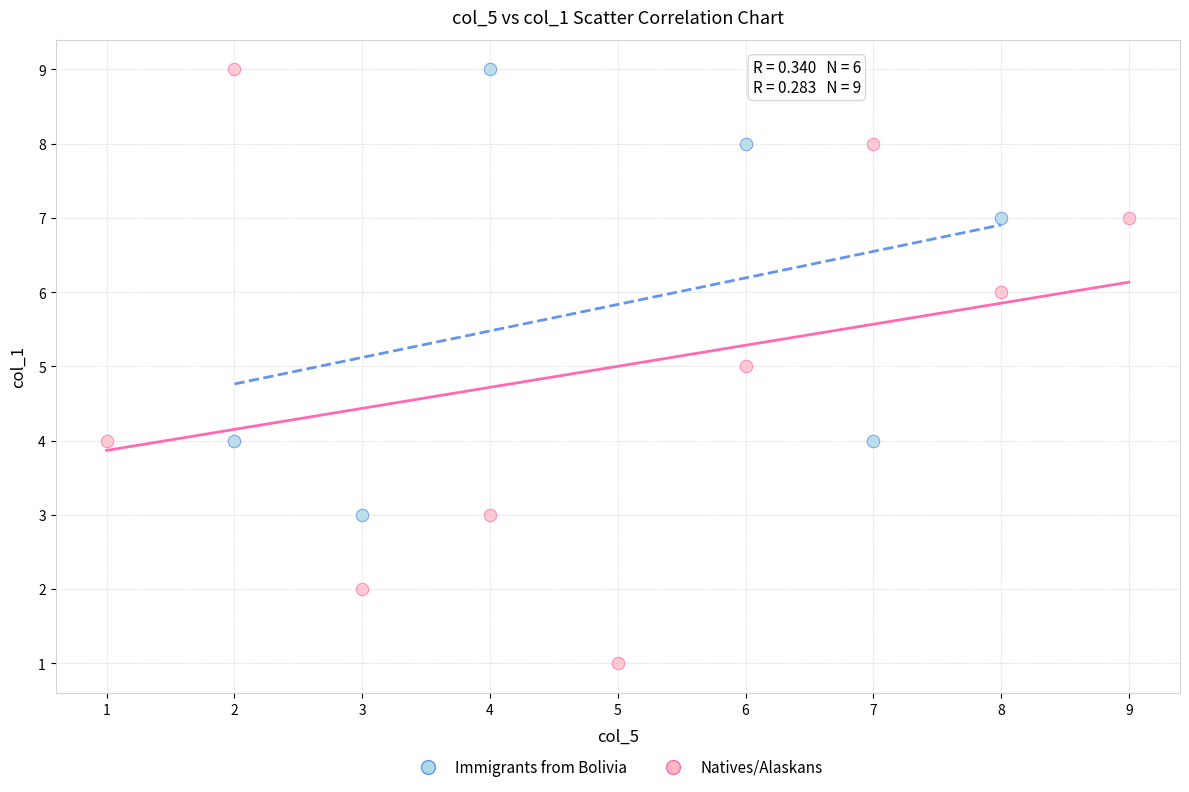

Which series has the widest spread of Y values?

Natives/Alaskans